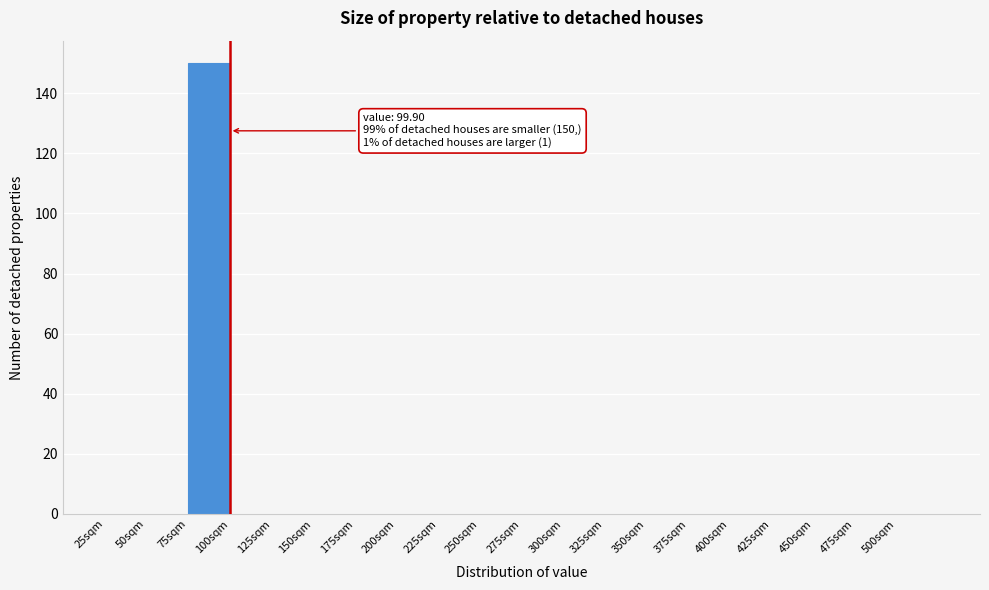

Which range on the x-axis has the tallest bar?

75 to 100